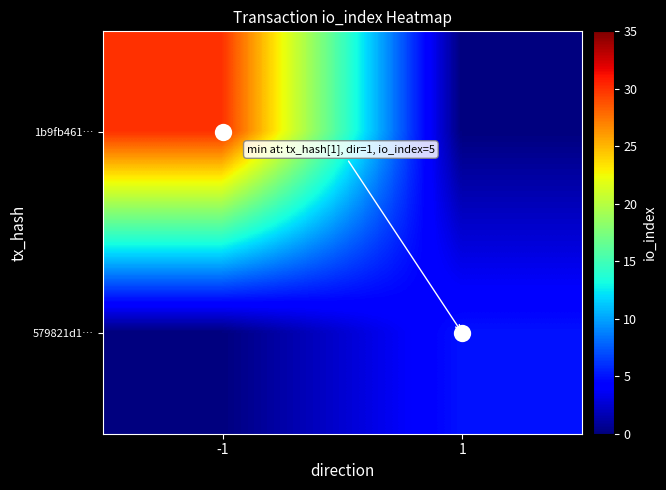

Which series has the largest total across all categories?

1b9fb461…